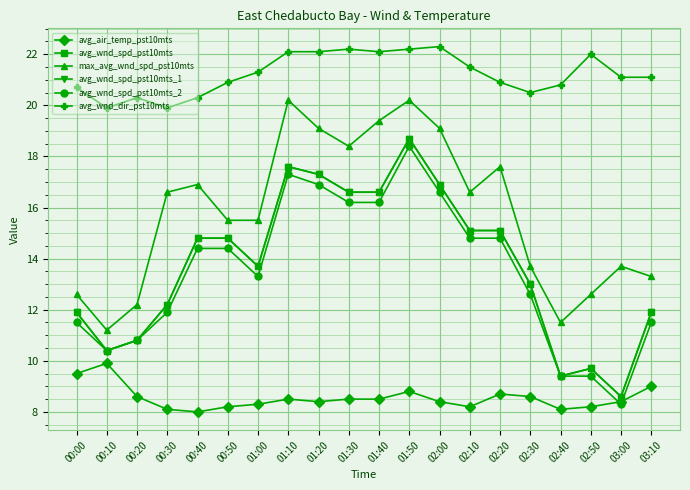

Does the chart display data point markers on the line(s)?

Yes